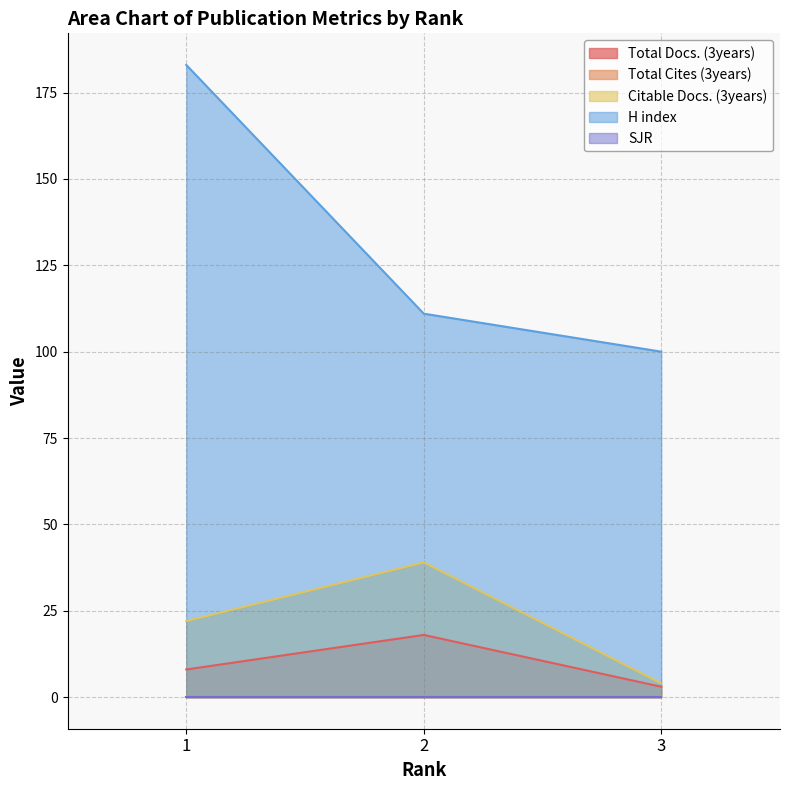

What is the sum of the H index values at 1 and 2?

294